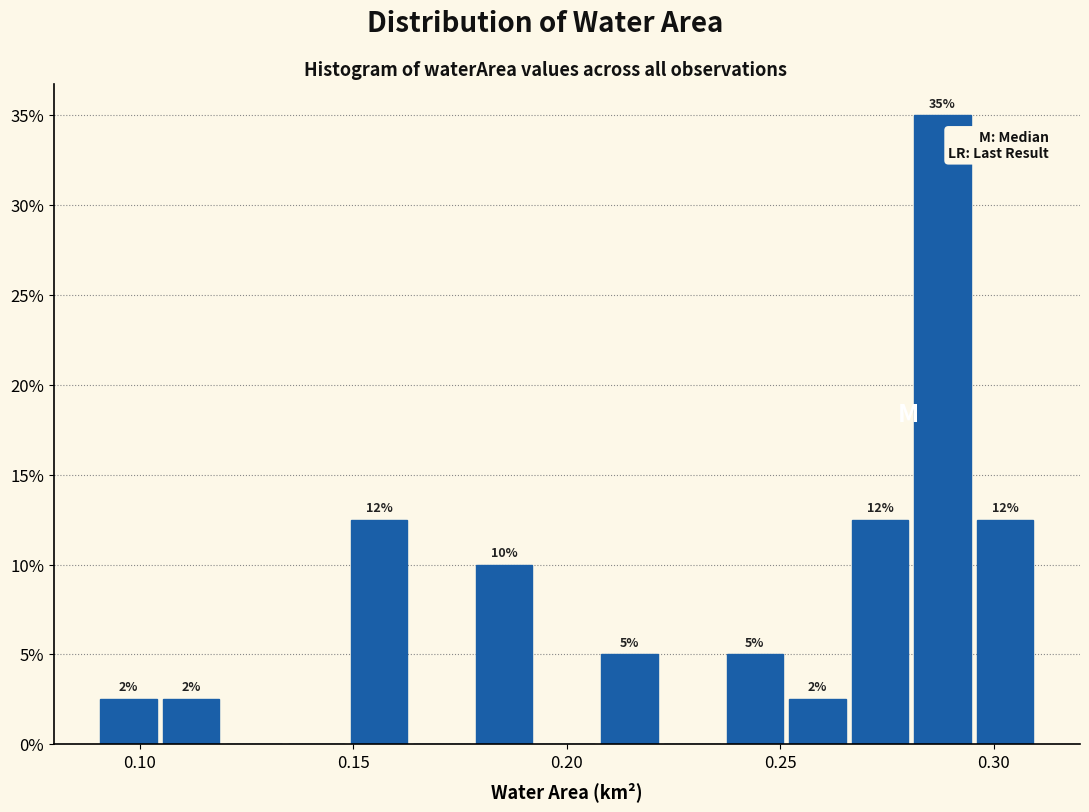

Read against the x-axis, roughly where is the centre of the tallest bar?

0.290